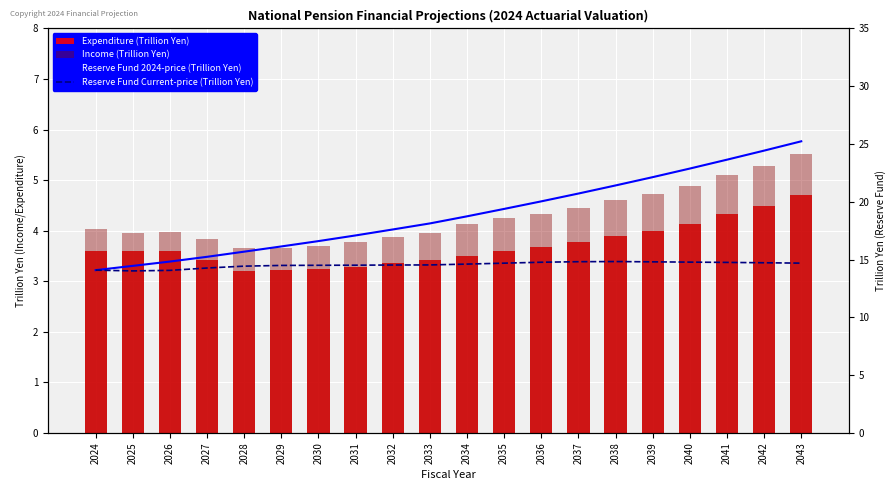

How many series are shown in this chart?

4